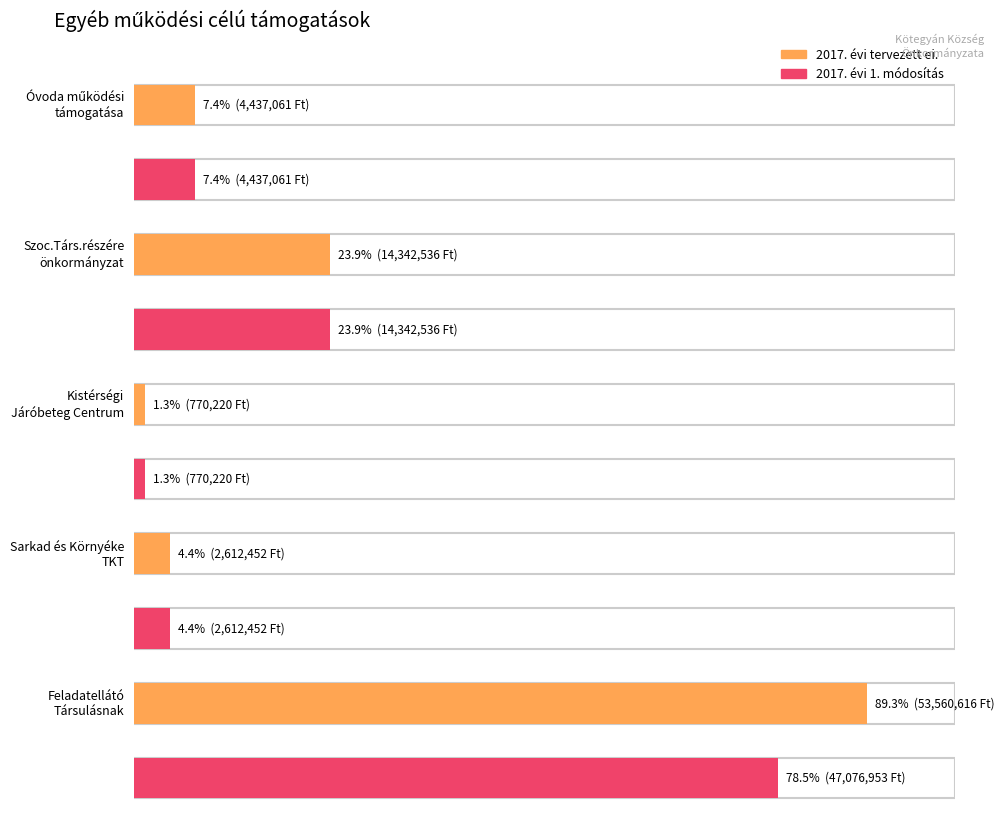

True or false: 2017. évi tervezett ei. has a value of 1344472 at Óvoda működési
támogatása.

False